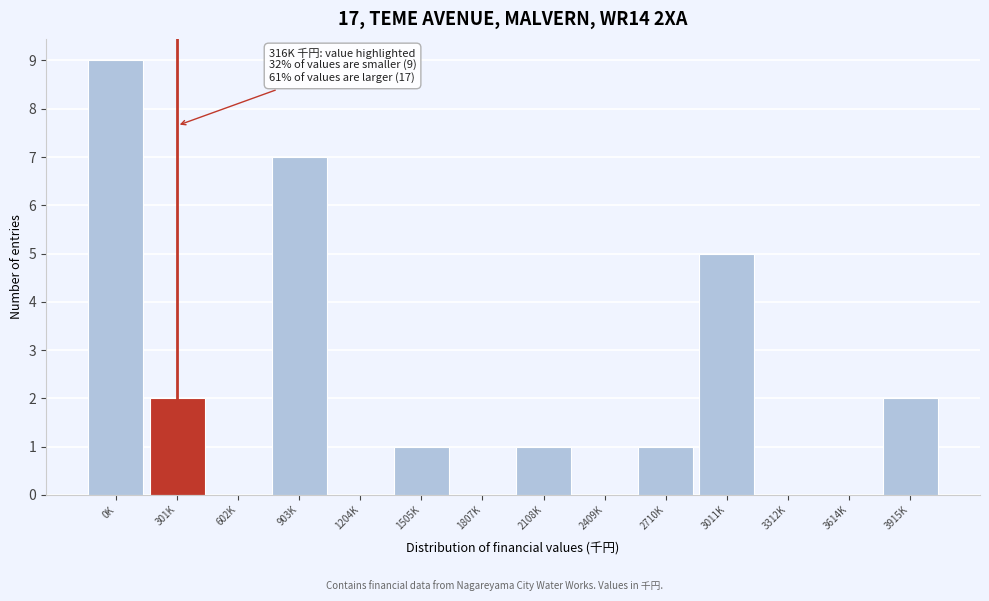

Reading left to right, list all the values displayed in this chart.

0K=9	301K=2	602K=0	903K=7	1204K=0	1505K=1	1807K=0	2108K=1	2409K=0	2710K=1	3011K=5	3312K=0	3614K=0	3915K=2